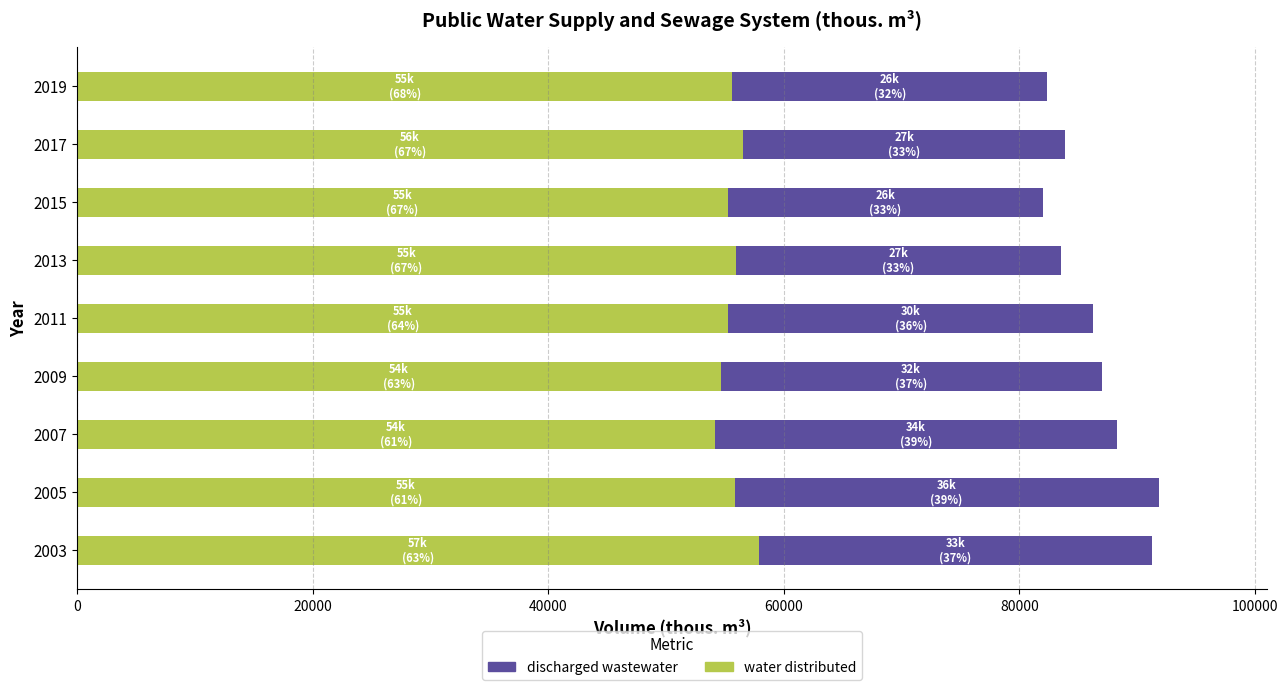

What is the total value across all series at 2003?

91239